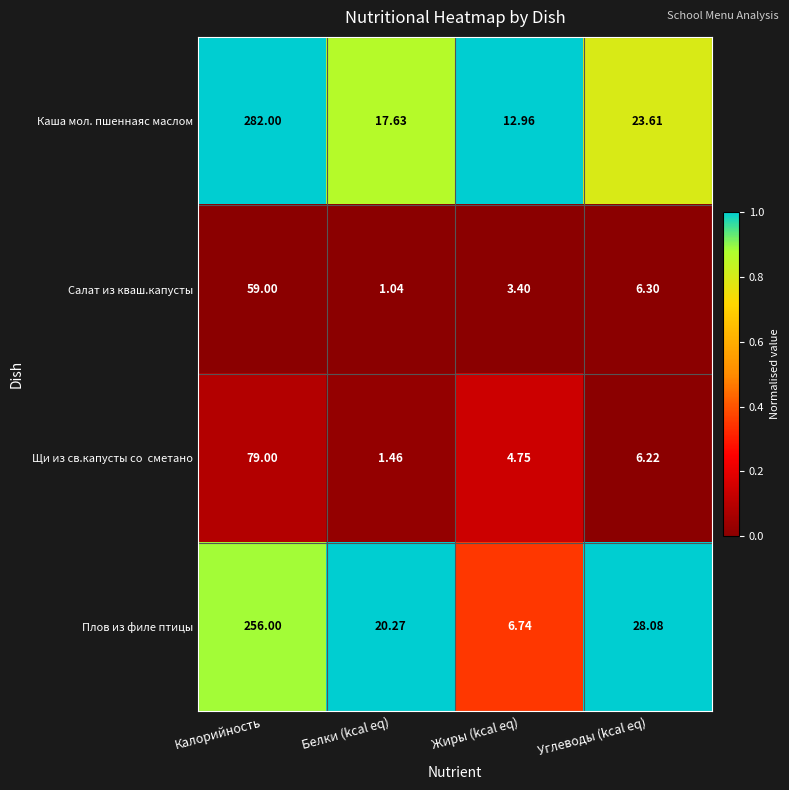

Which series has the largest total across all categories?

Каша мол. пшеннаяс маслом